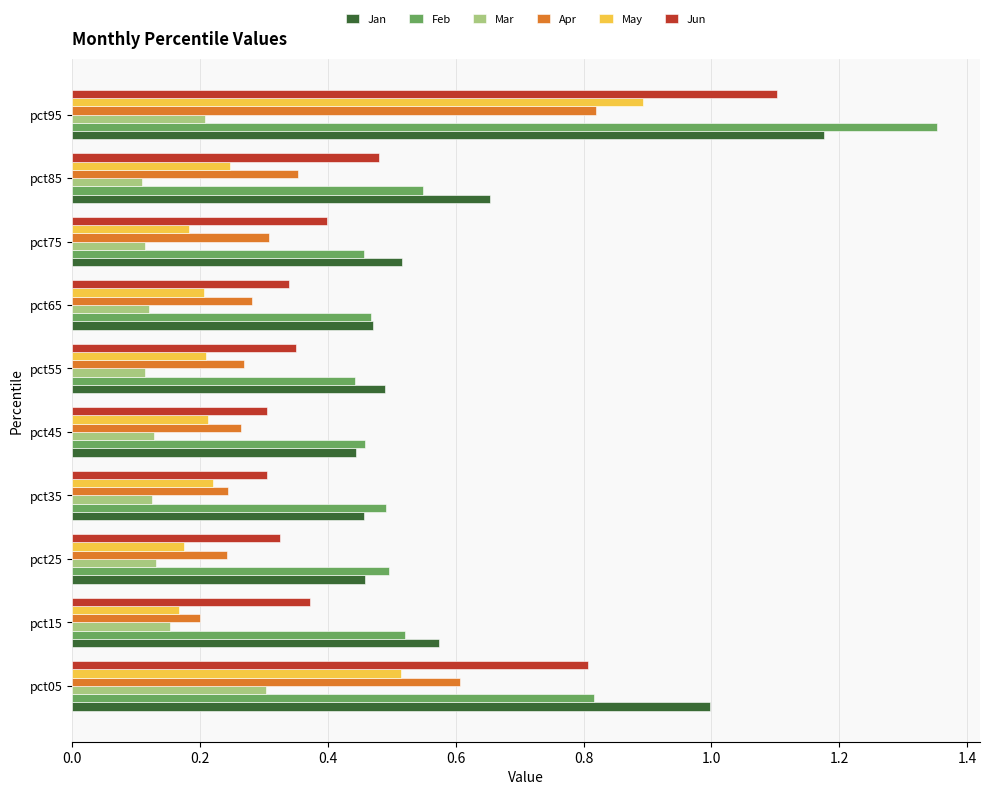

Which category has the highest value in the Mar series?

pct05